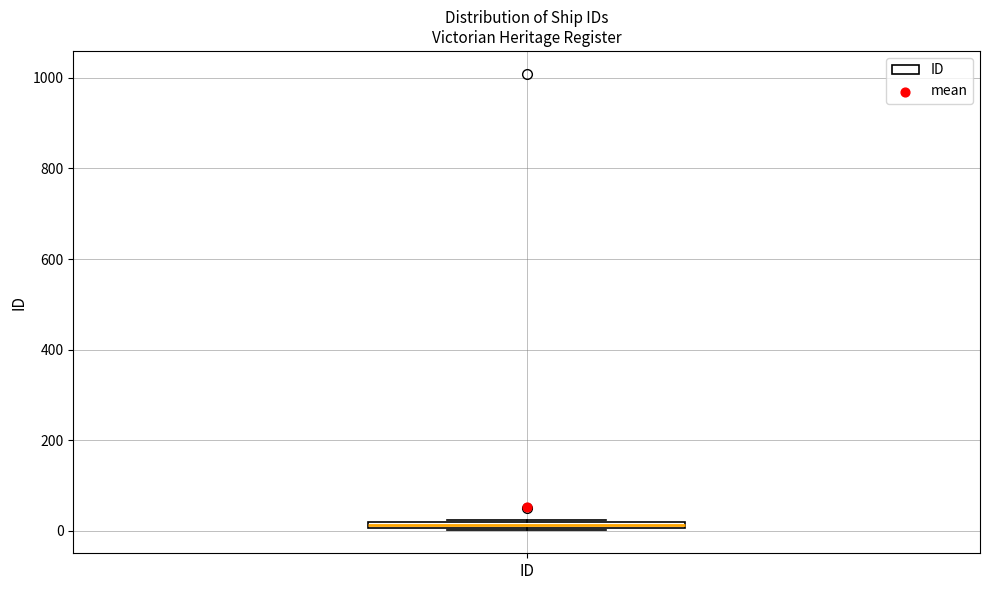

Where is the upper edge of the box for ID on the y-axis? The values are not printed on the chart, so give them approximately, as read against the axis.

20